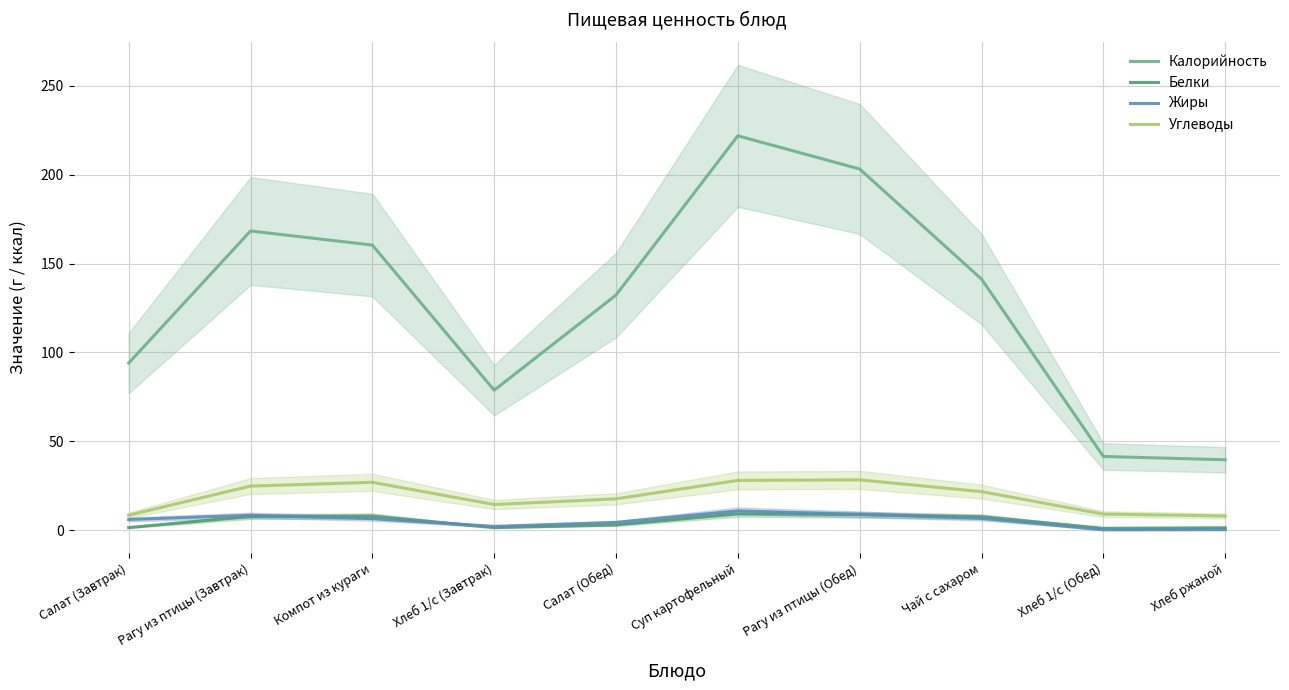

Is the value of Углеводы at Рагу из птицы (Обед) greater than the value of Белки at Хлеб ржаной?

Yes